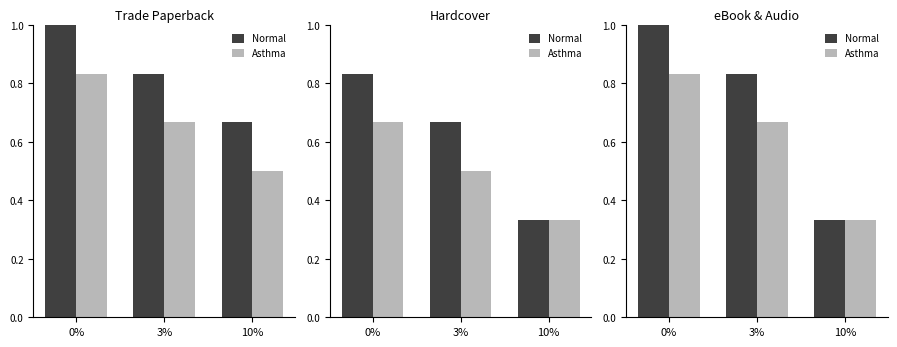

How many groups of bars are there?

3